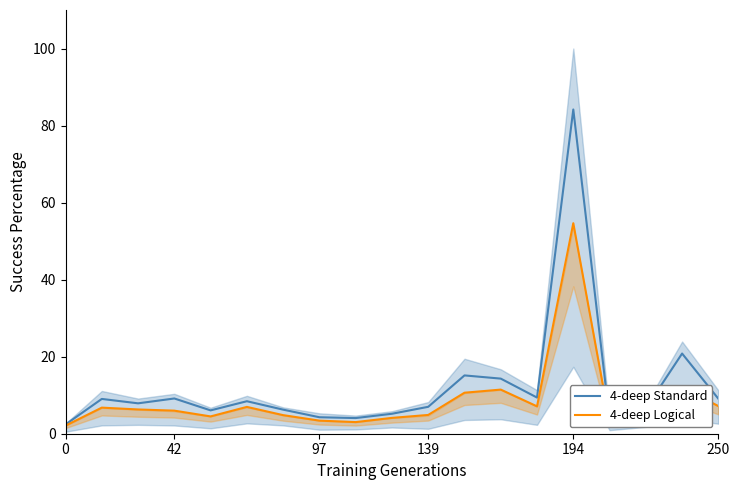

What is the maximum value for 4-deep Logical?

54.7